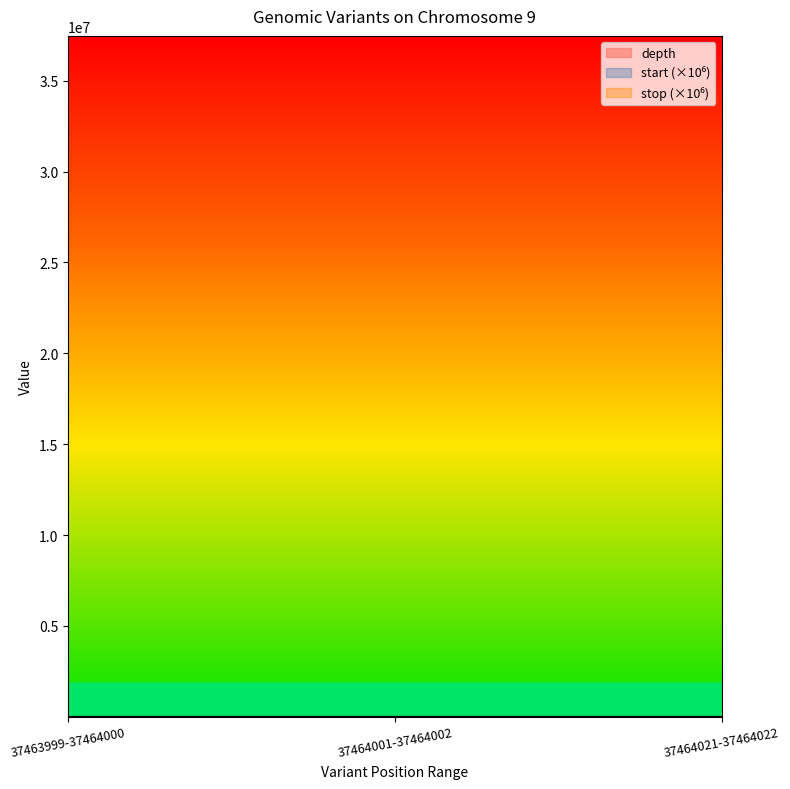

List the series in order of their peak value, lowest first.

depth, start, stop